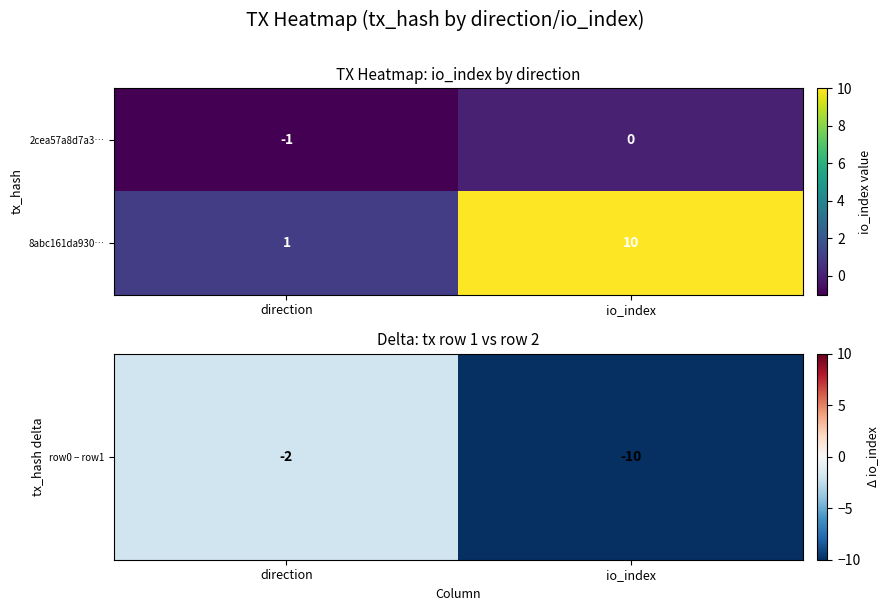

Which series has the widest spread of values?

8abc161da930…